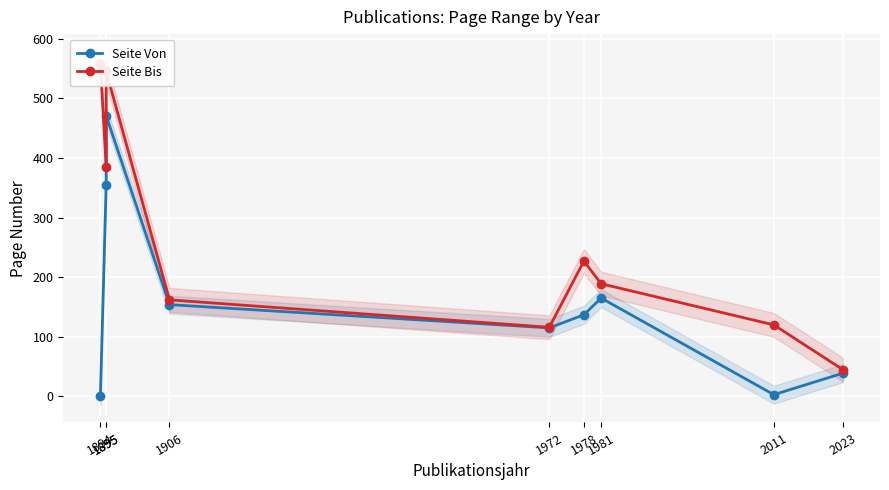

Rank the series at 1972 from highest to lowest value.

Seite Bis, Seite Von